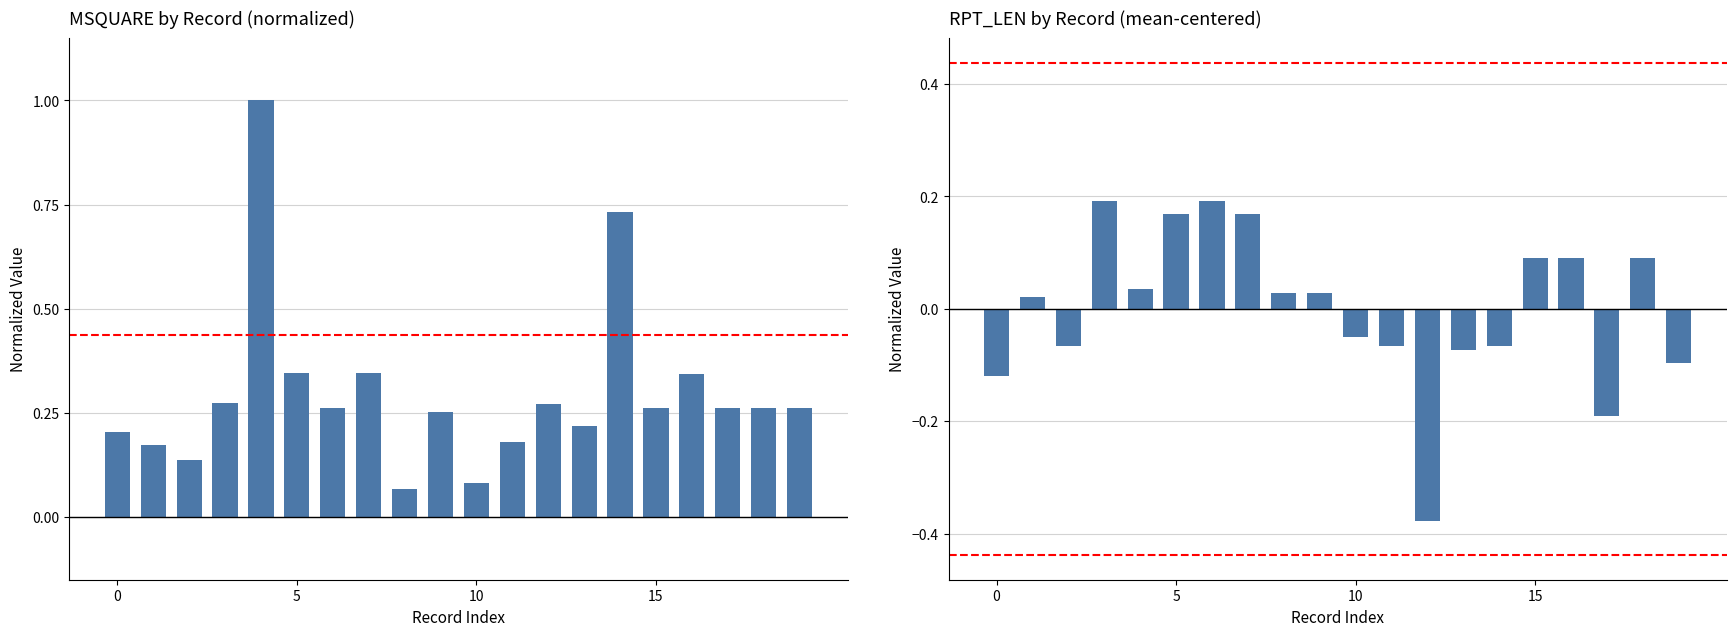

Rank the series by their average value, from lowest to highest.

RPT_LEN, MSQUARE